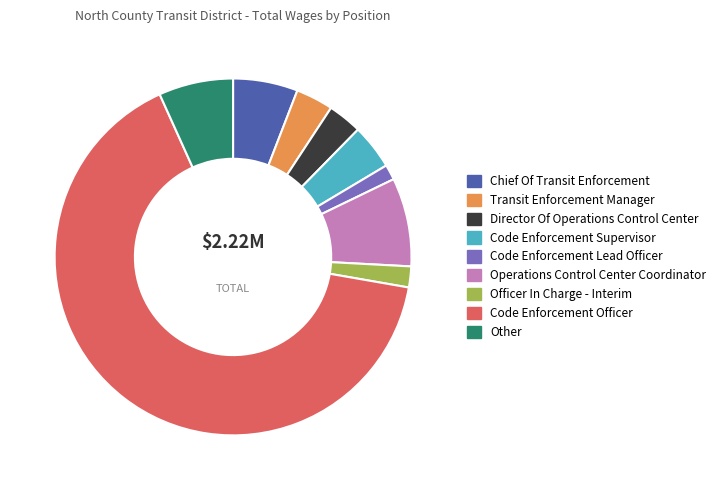

Between Transit Enforcement Manager and Operations Control Center Coordinator, which is larger?

Operations Control Center Coordinator